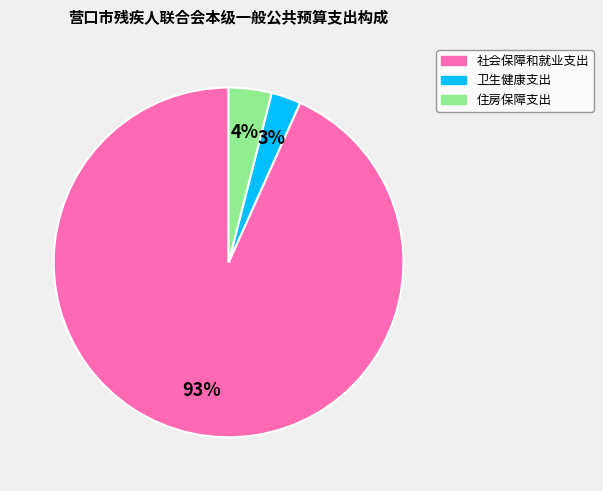

Between 住房保障支出 and 社会保障和就业支出, which is larger?

社会保障和就业支出